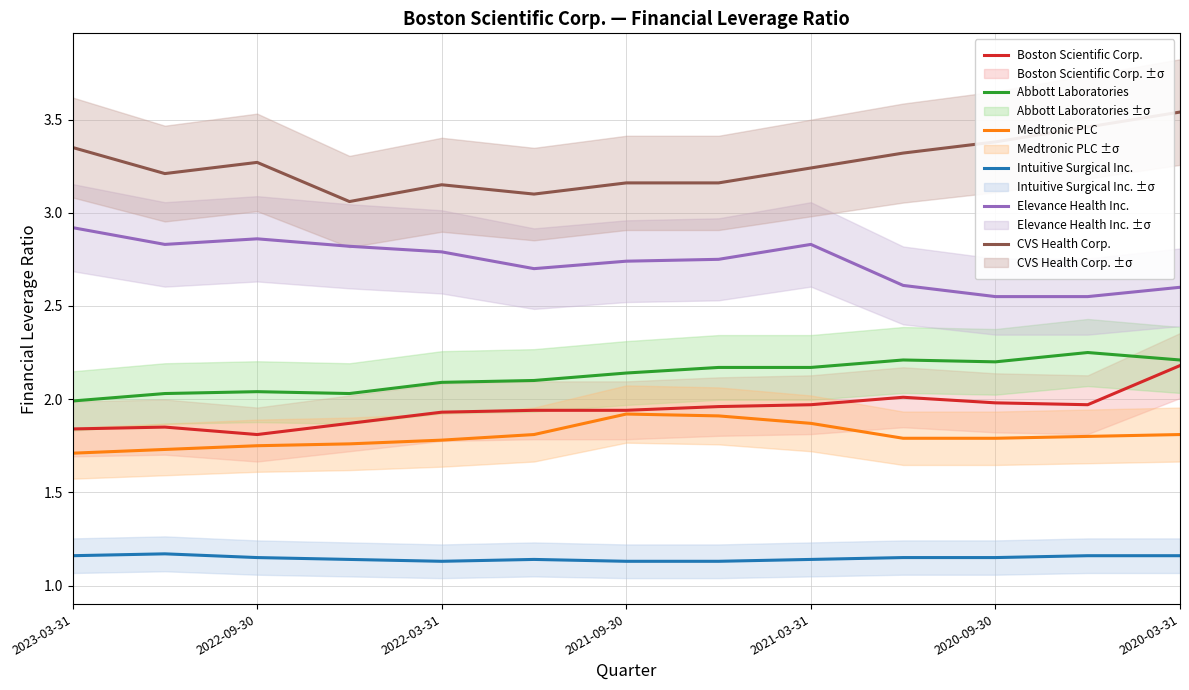

Is the value of Boston Scientific Corp. at 2023-03-31 greater than the value of Elevance Health Inc. at 2022-09-30?

No